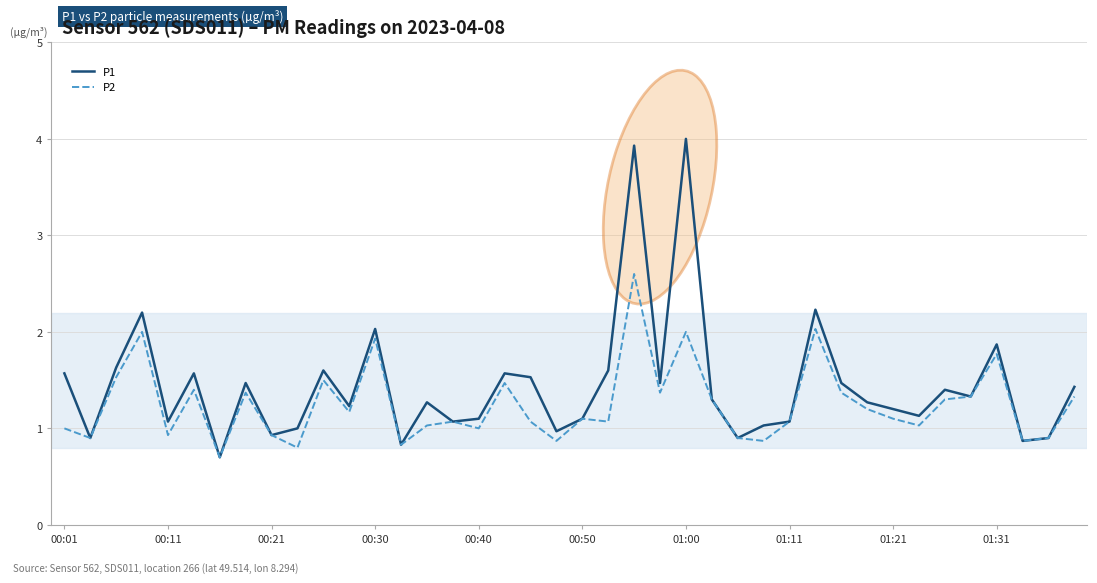

What is the difference between the second highest and second lowest values in the P1 series?

3.1